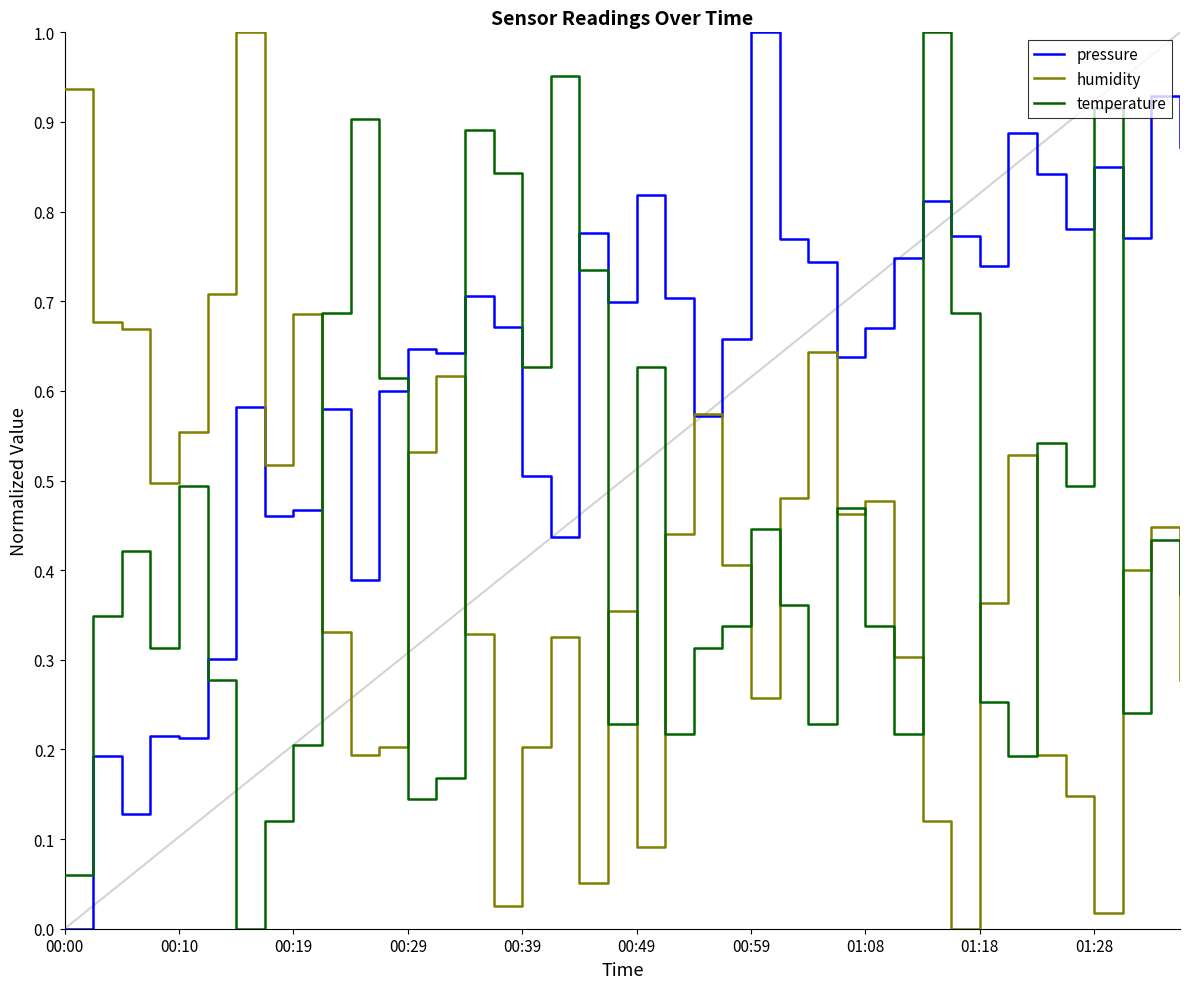

After their last crossing, which series has the higher values: pressure or temperature?

pressure